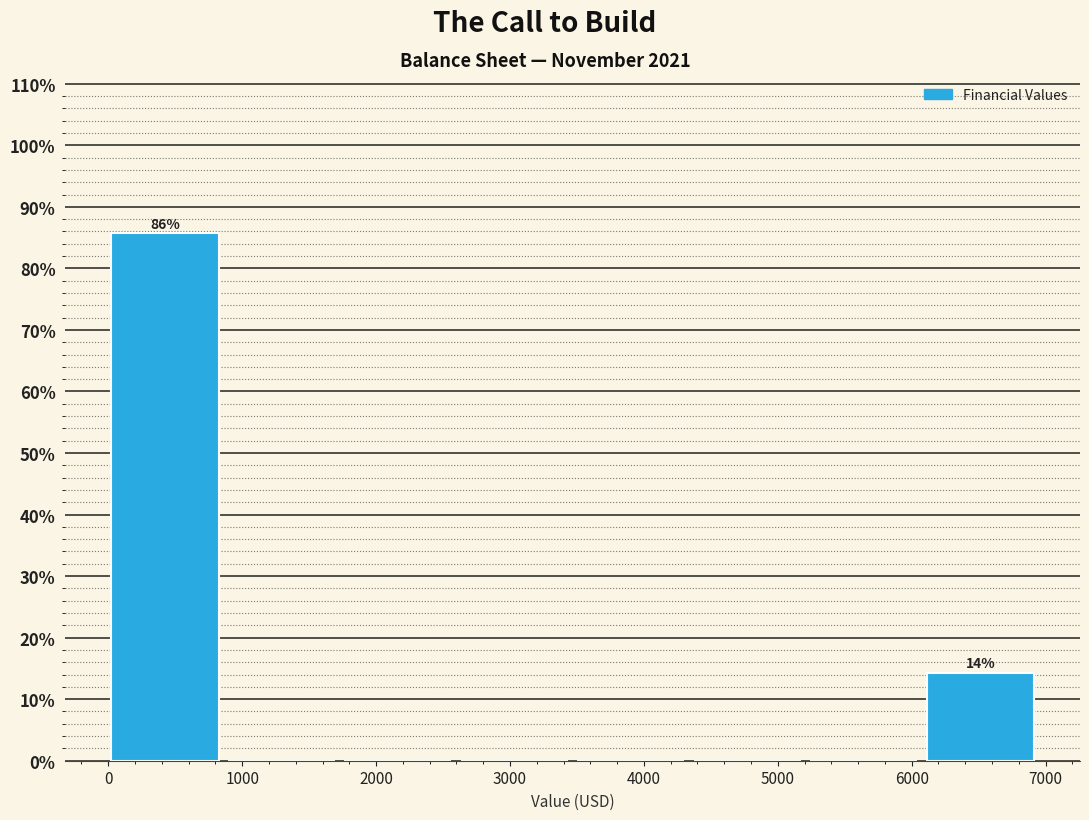

Which range on the x-axis has the tallest bar?

0 to 900